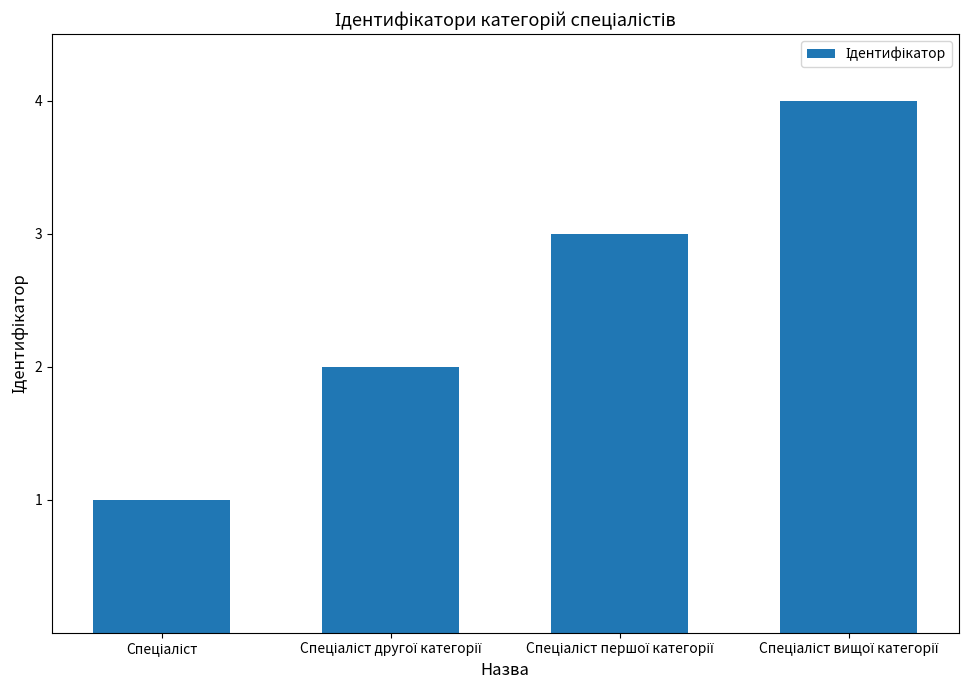

What is the maximum value shown in the chart?

4